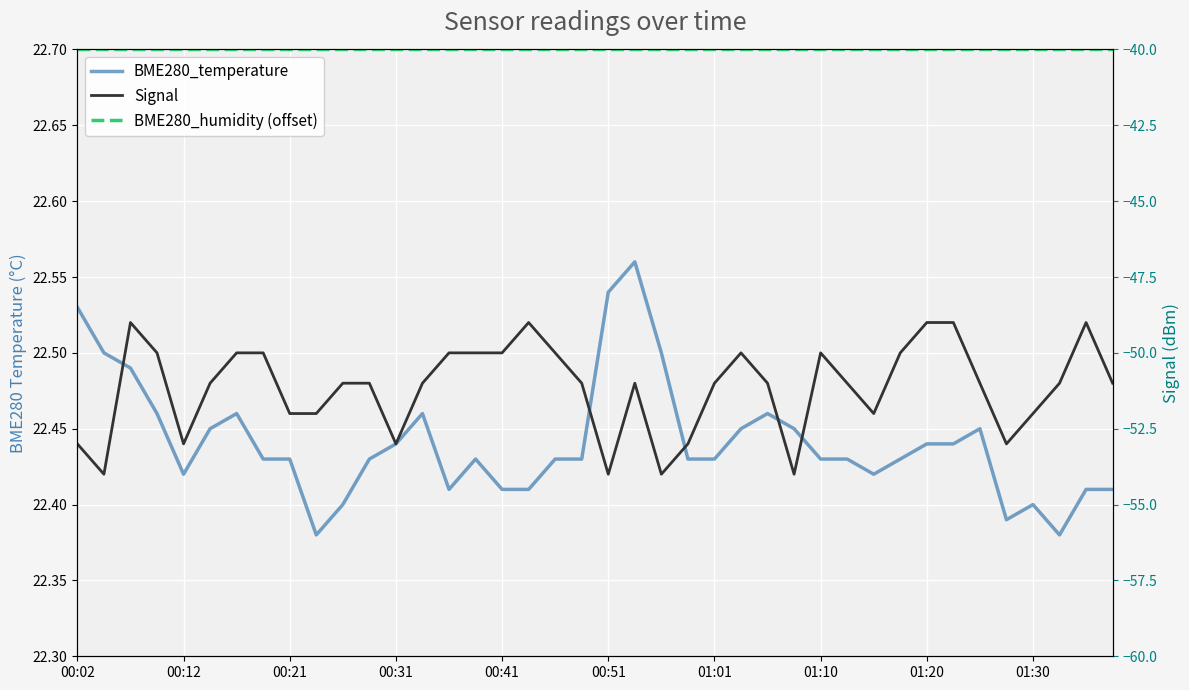

The value of BME280_humidity (offset) at 29 is -40.0. True or false?

True